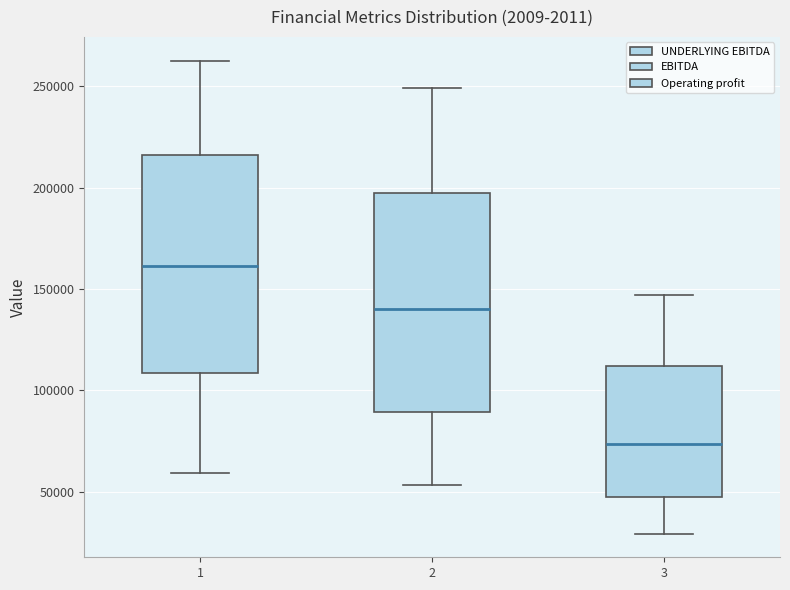

Reading left to right, read every box against the y-axis: the position of its median line, the range the box covers, and the ends of its whiskers. The values are not printed on the chart, so give them approximately, as read against the axis.

1: median 160000, box 110000 to 215000, whiskers 60000 to 265000
2: median 140000, box 90000 to 200000, whiskers 55000 to 250000
3: median 75000, box 45000 to 110000, whiskers 30000 to 145000